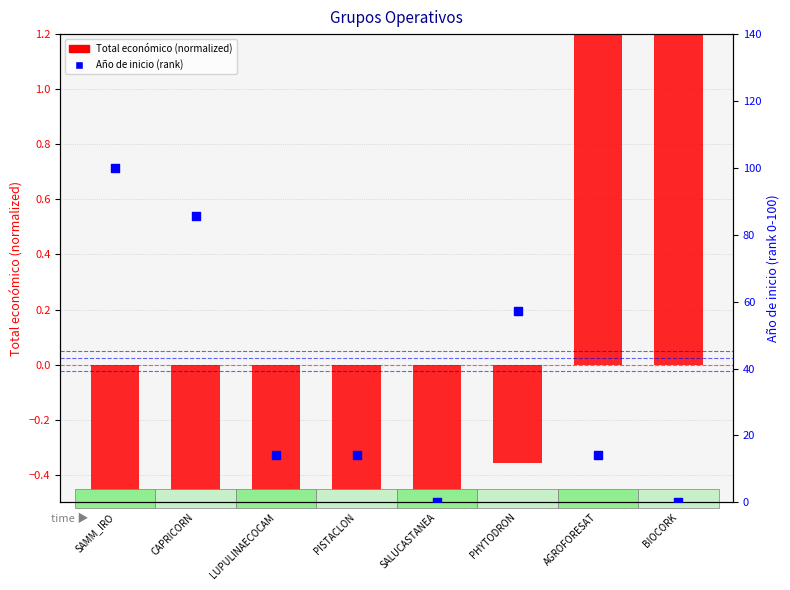

At which category is the sum across all series the highest?

SAMM_IRO